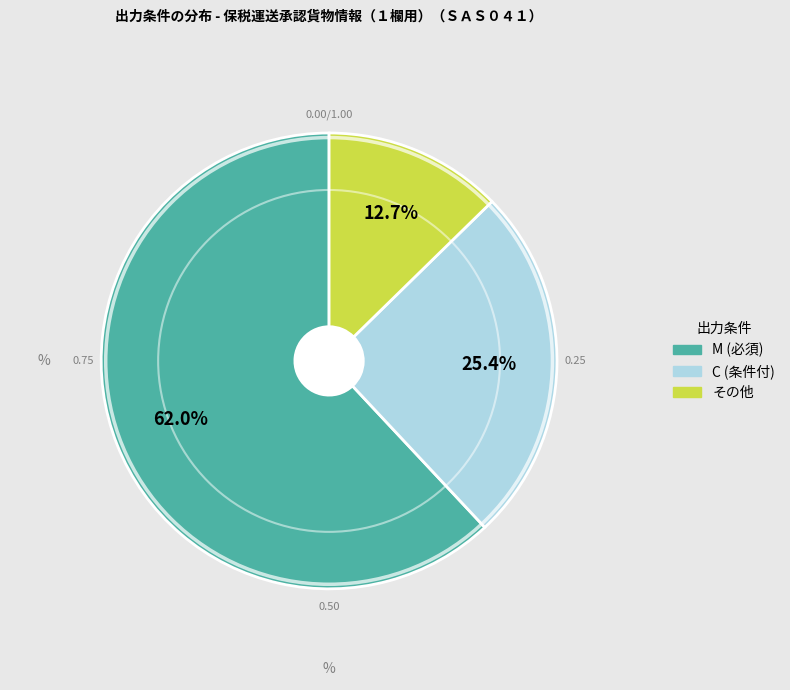

Is there a majority slice in this chart?

Yes